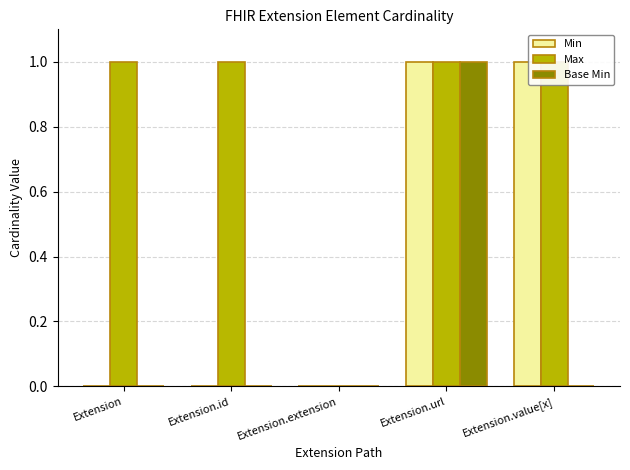

Which series changed the most between Extension.id and Extension.extension?

Max